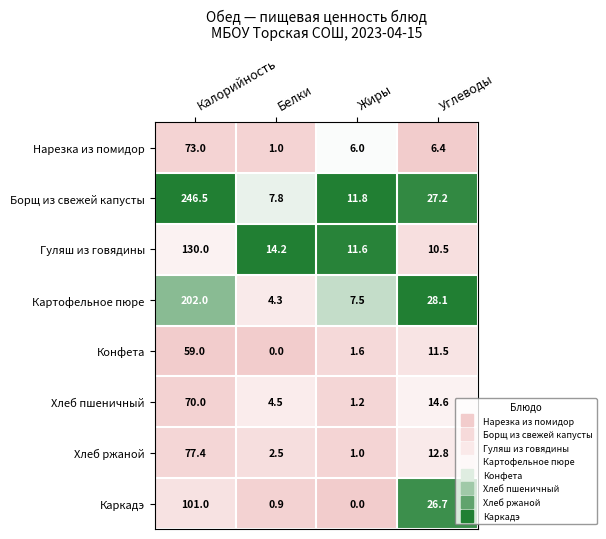

At which category is the sum across all series the highest?

Калорийность